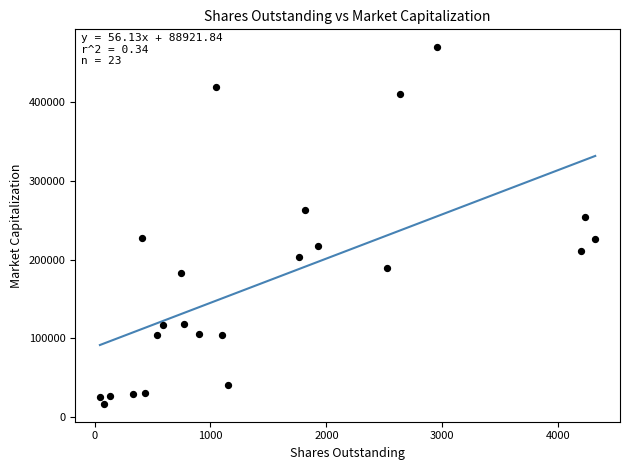

What is the range of Y values (max minus min)?

452566.1